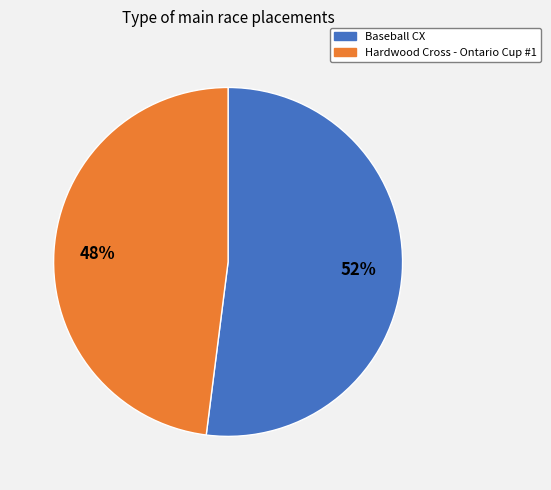

What is the ratio of the value at Baseball CX to the value at Hardwood Cross - Ontario Cup #1?

1.1